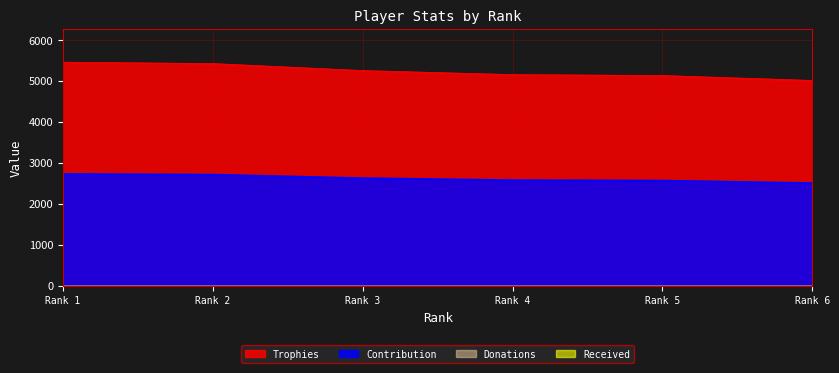

Reading left to right, what are all the values shown in this chart?

Trophies: 5455	5422	5251	5152	5130	5009
Contribution: 2727	2711	2625	2576	2565	2504